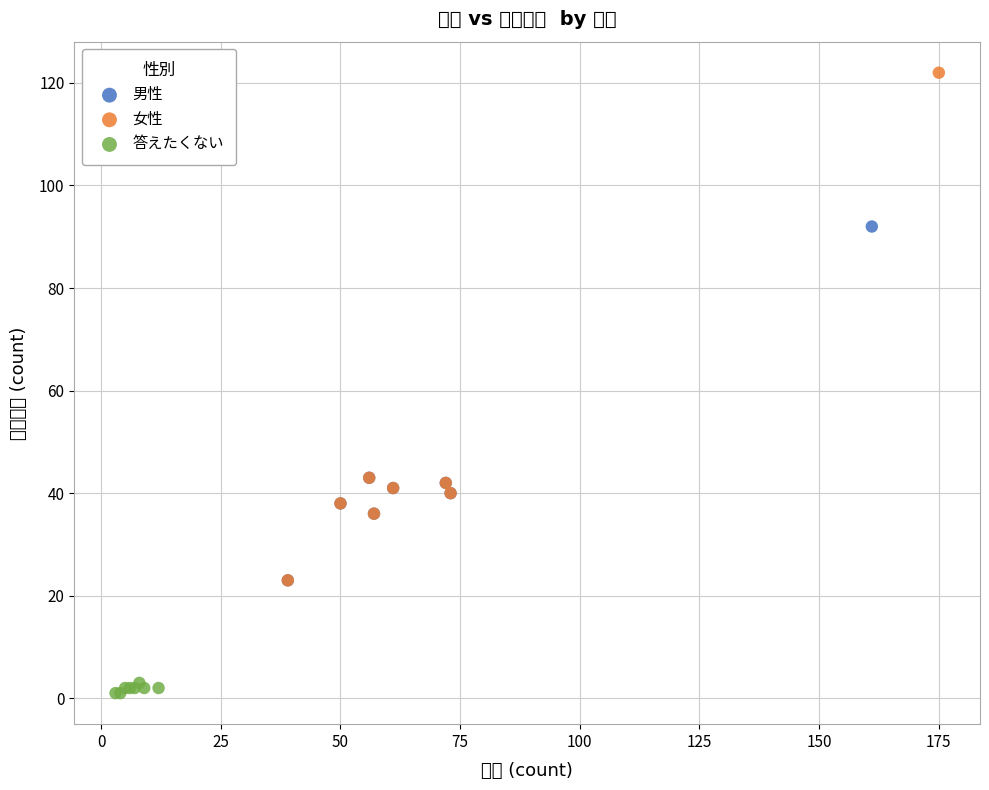

Which series reaches the minimum Y coordinate?

答えたくない